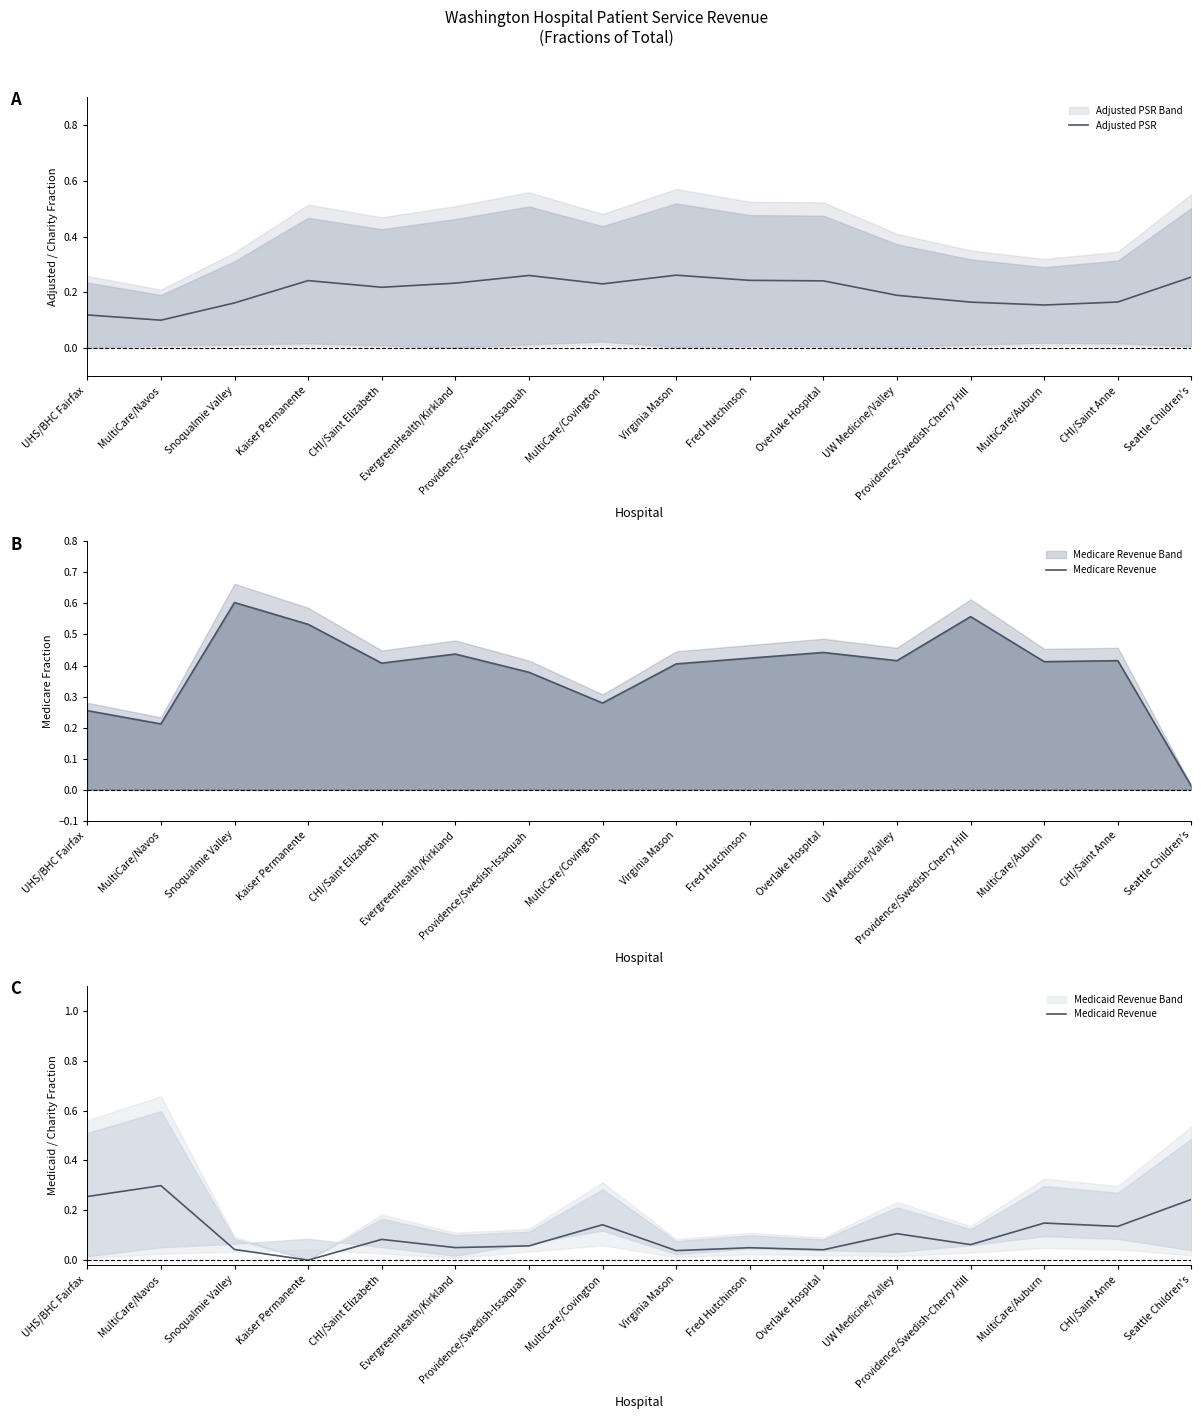

Is the value of Medicaid Revenue at Kaiser Permanente greater than the value of Medicare Revenue at CHI/Saint Elizabeth?

No